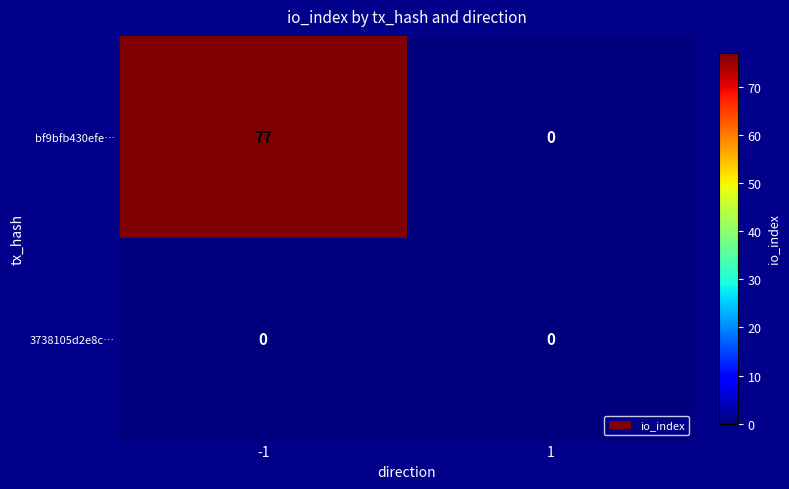

At how many categories does at least one series exceed 41?

1